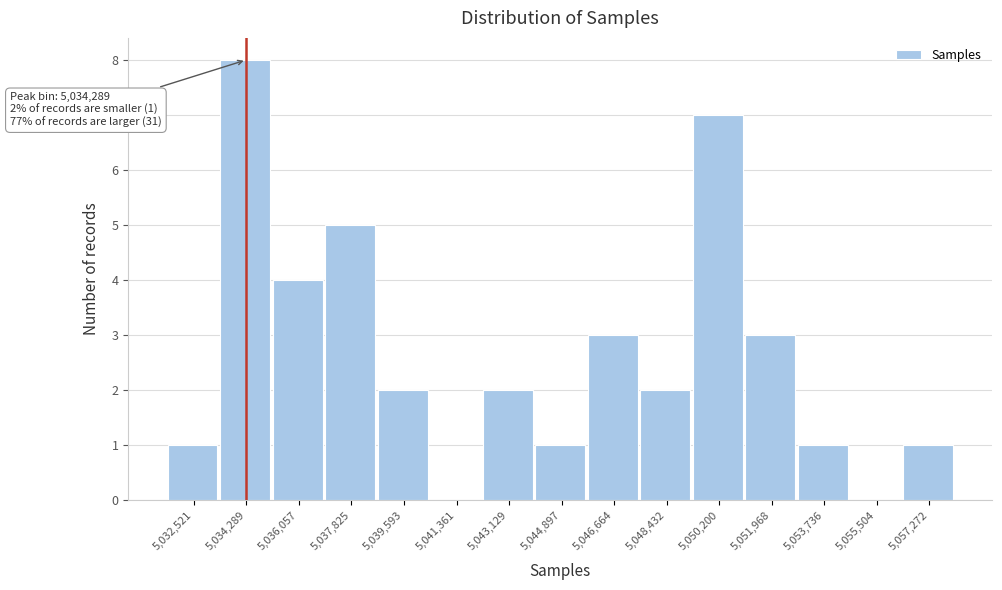

Over which range of the x-axis is the bar tallest?

5033400 to 5035200